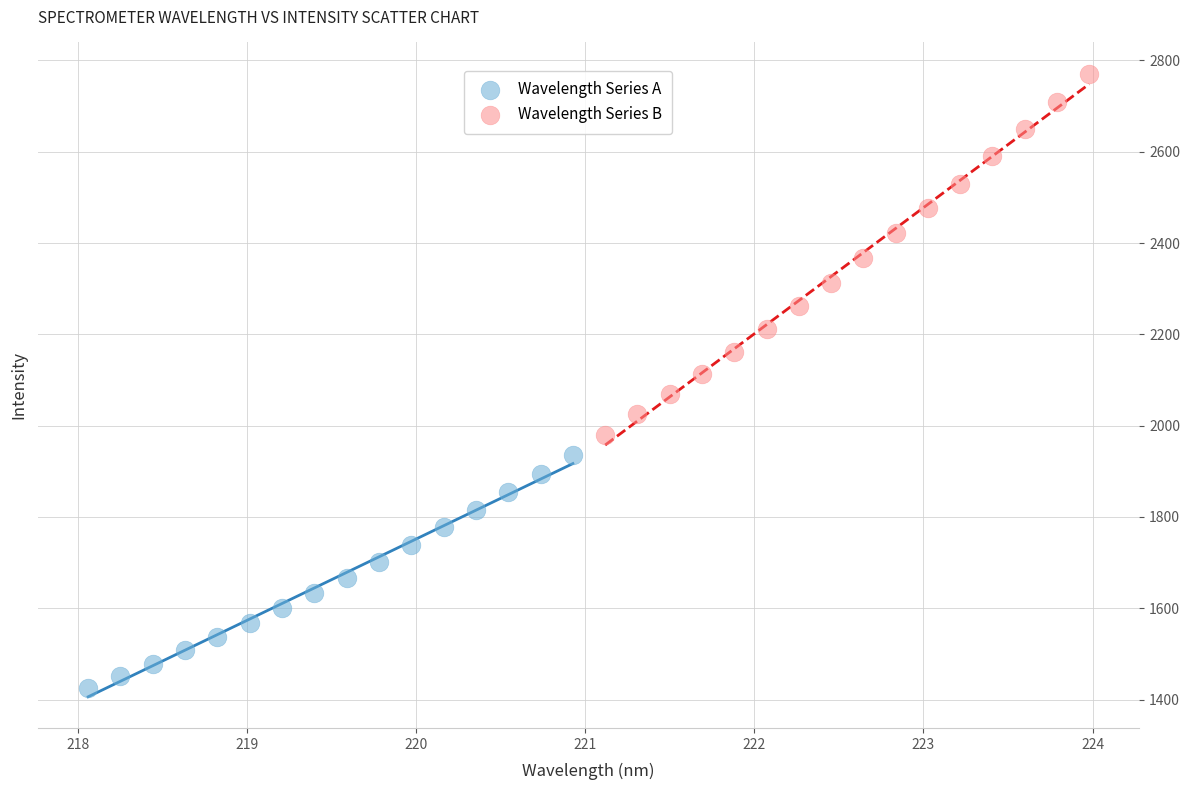

Which series contains the highest Y value?

Wavelength Series B